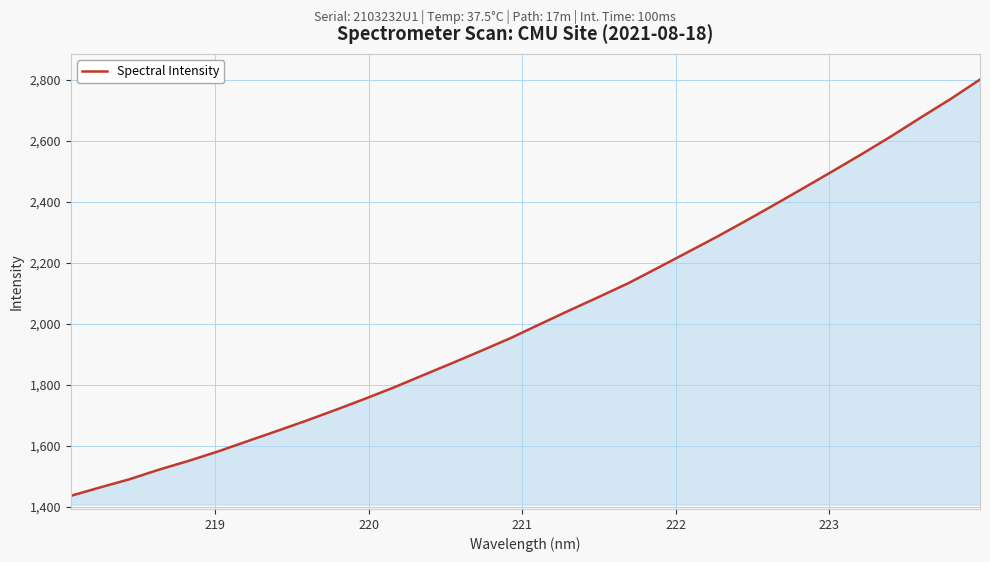

What is the maximum value shown in the chart?

2800.1